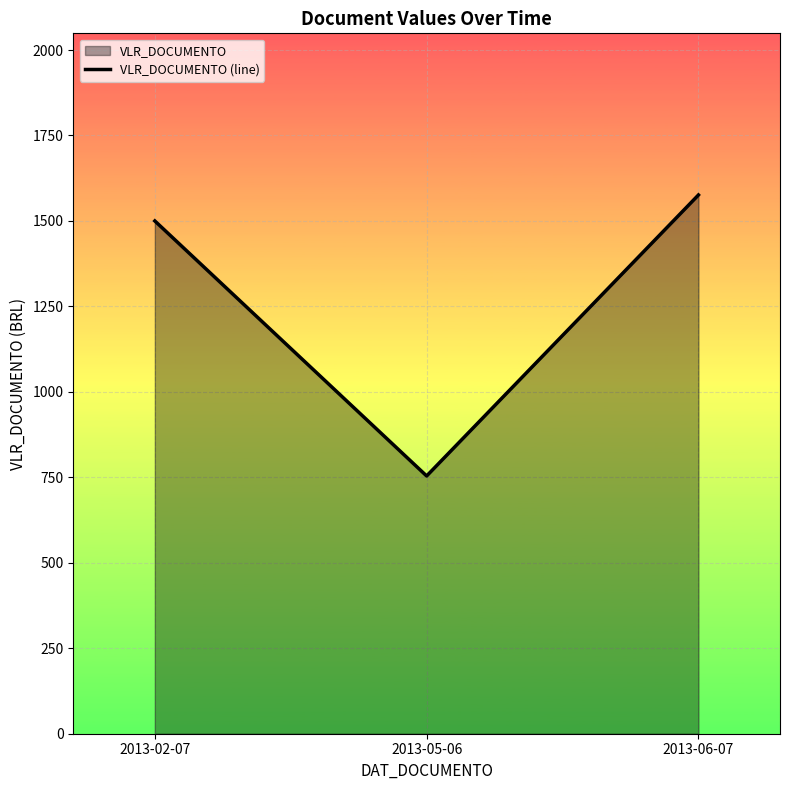

The chart shows a value of 754 at 2013-05-06. True or false?

True